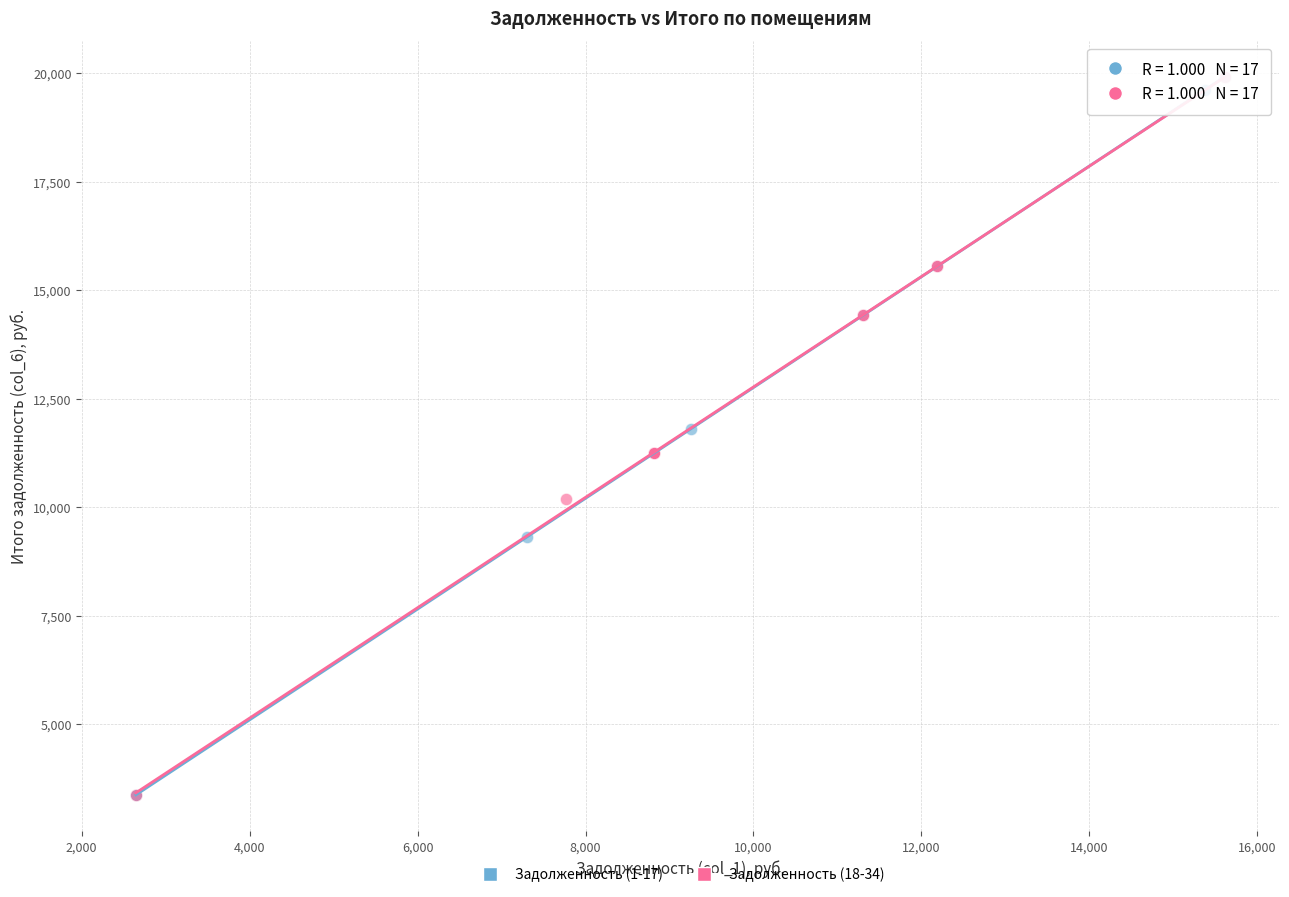

What are all the series names shown in the legend?

Задолженность (1-17), Задолженность (18-34)